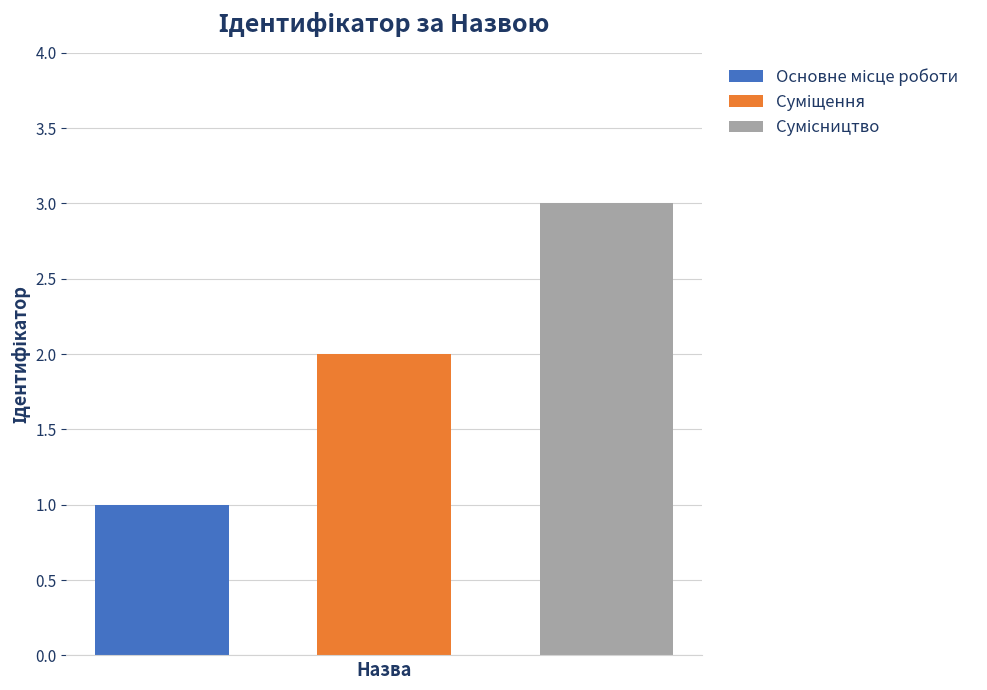

What is the maximum value shown in the chart?

3